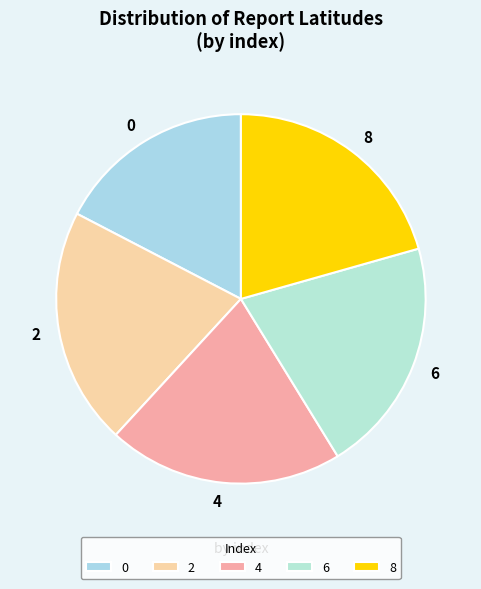

Is it true that 4 is 31% of the pie?

False